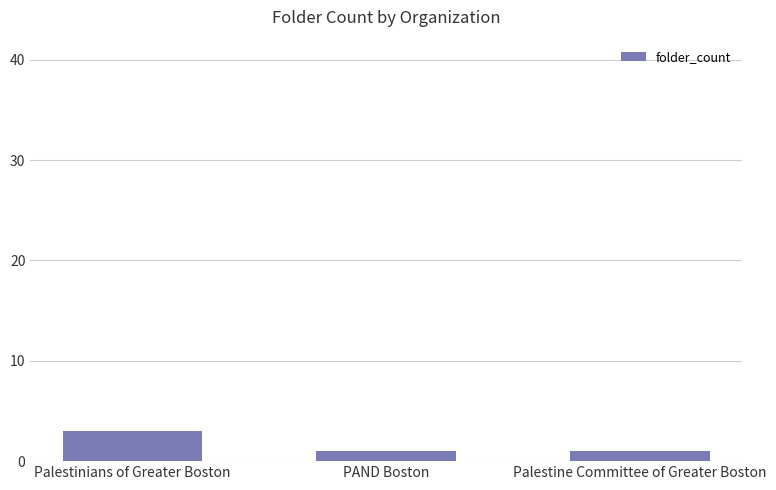

What is the ratio of the value at Palestine Committee of Greater Boston to the value at PAND Boston?

1.0